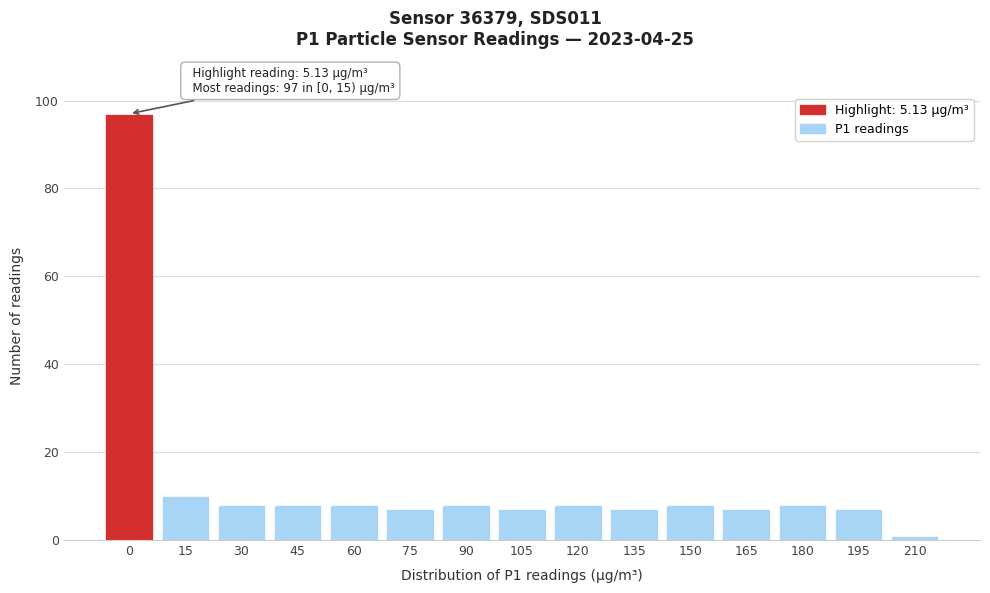

Reading left to right, list all the values displayed in this chart.

0=97	15=10	30=8	45=8	60=8	75=7	90=8	105=7	120=8	135=7	150=8	165=7	180=8	195=7	210=1